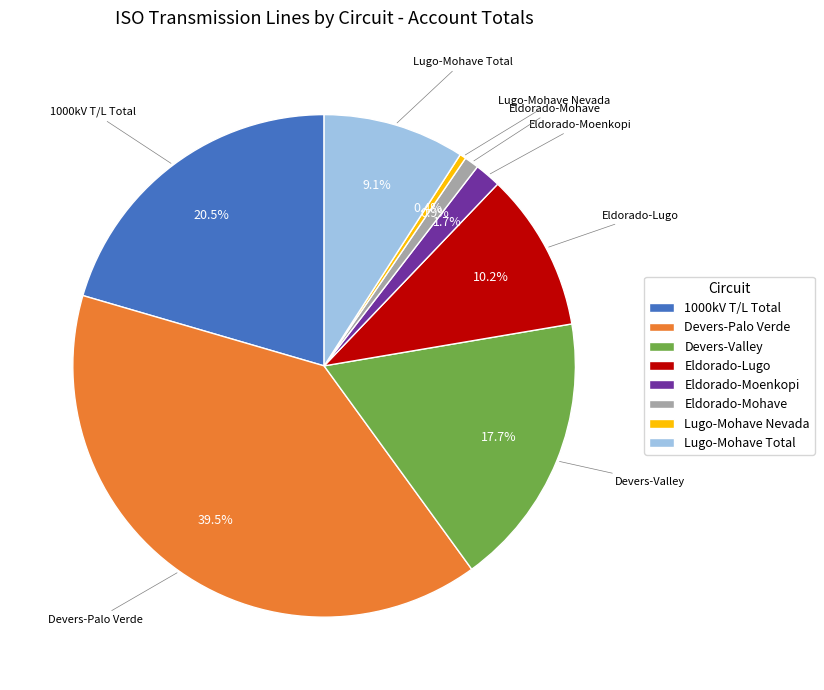

True or false: Devers-Valley accounts for 9% of the total.

False